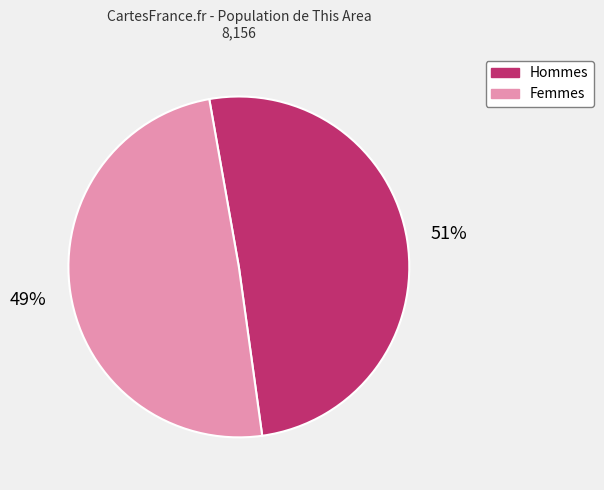

To the nearest percent, what is the average slice percentage?

50%